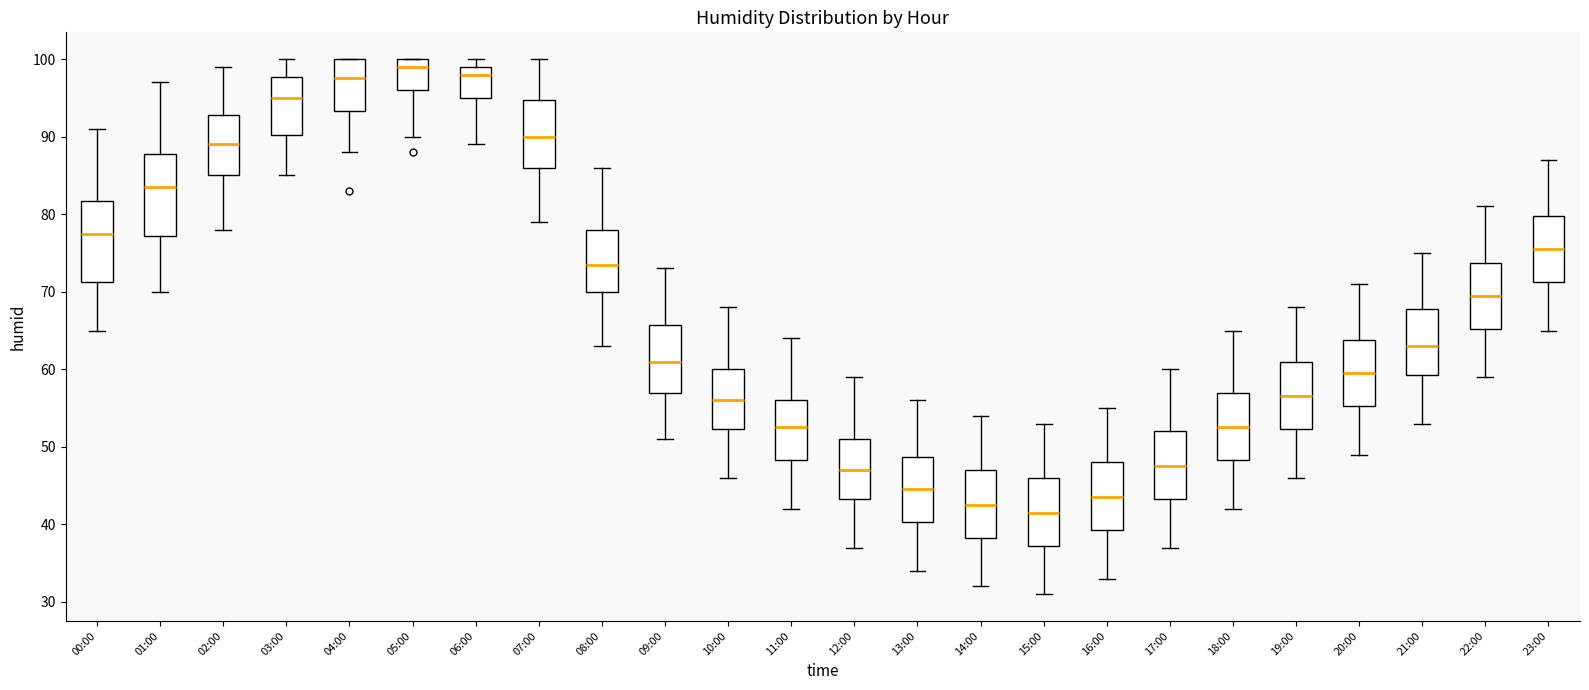

Reading left to right, read every box against the y-axis: the position of its median line, the range the box covers, and the ends of its whiskers. The values are not printed on the chart, so give them approximately, as read against the axis.

00:00: median 78, box 71 to 82, whiskers 65 to 91
01:00: median 84, box 77 to 88, whiskers 70 to 97
02:00: median 89, box 85 to 93, whiskers 78 to 99
03:00: median 95, box 90 to 98, whiskers 85 to 100
04:00: median 98, box 93 to 100, whiskers 88 to 100
05:00: median 99, box 96 to 100, whiskers 90 to 100
06:00: median 98, box 95 to 99, whiskers 89 to 100
07:00: median 90, box 86 to 95, whiskers 79 to 100
08:00: median 74, box 70 to 78, whiskers 63 to 86
09:00: median 61, box 57 to 66, whiskers 51 to 73
10:00: median 56, box 52 to 60, whiskers 46 to 68
11:00: median 53, box 48 to 56, whiskers 42 to 64
12:00: median 47, box 43 to 51, whiskers 37 to 59
13:00: median 45, box 40 to 49, whiskers 34 to 56
14:00: median 43, box 38 to 47, whiskers 32 to 54
15:00: median 42, box 37 to 46, whiskers 31 to 53
16:00: median 44, box 39 to 48, whiskers 33 to 55
17:00: median 48, box 43 to 52, whiskers 37 to 60
18:00: median 53, box 48 to 57, whiskers 42 to 65
19:00: median 57, box 52 to 61, whiskers 46 to 68
20:00: median 60, box 55 to 64, whiskers 49 to 71
21:00: median 63, box 59 to 68, whiskers 53 to 75
22:00: median 70, box 65 to 74, whiskers 59 to 81
23:00: median 76, box 71 to 80, whiskers 65 to 87